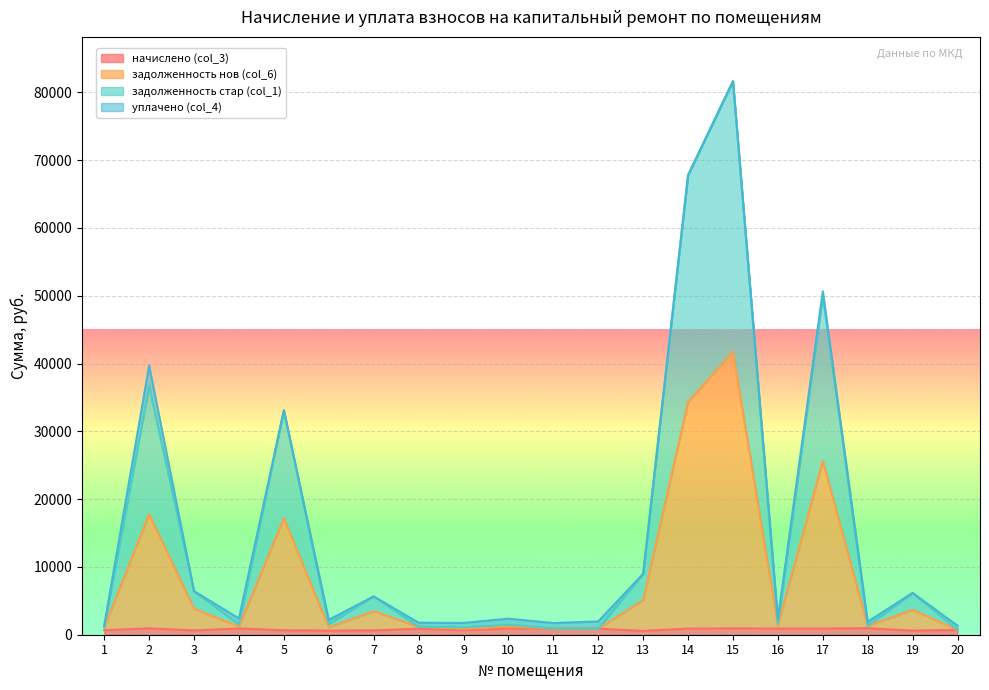

True or false: задолженность нов (col_6) and задолженность стар (col_1) intersect in this chart.

False